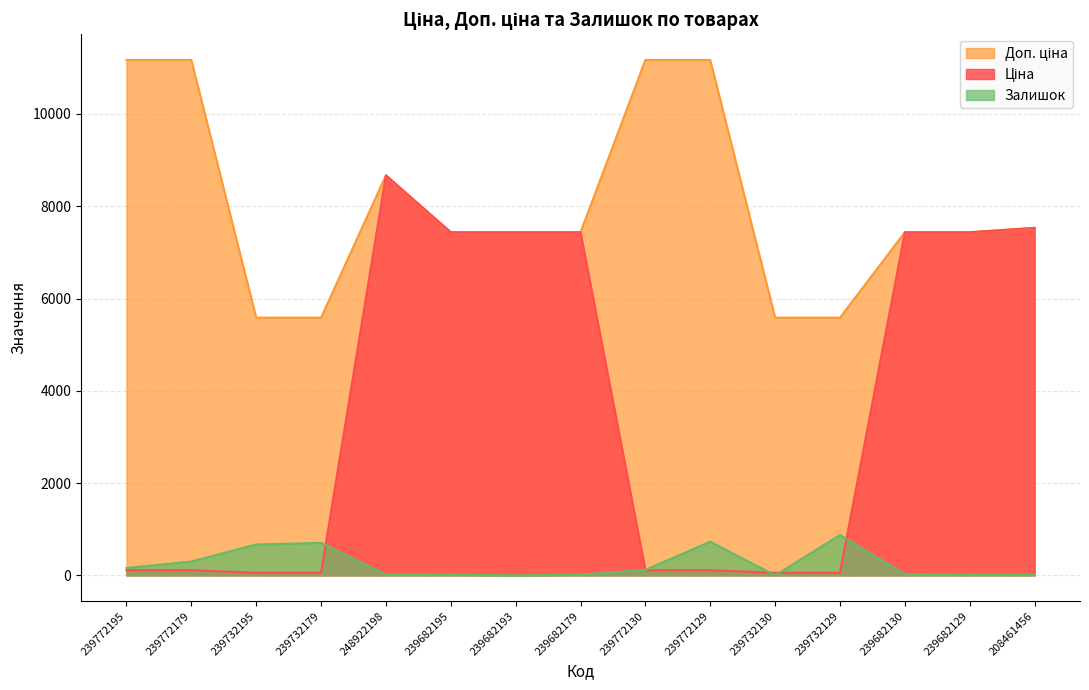

True or false: Доп. ціна and Залишок cross at least once.

False